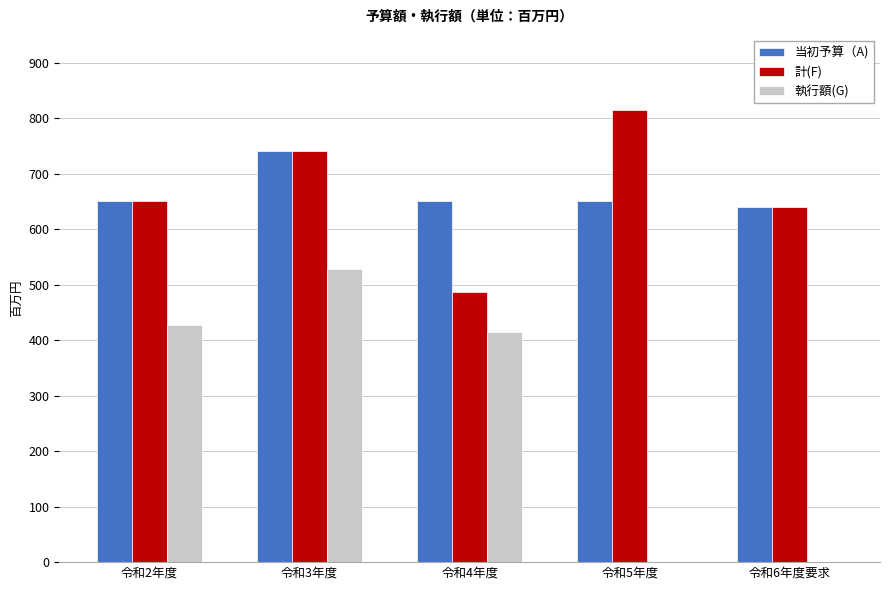

Reading left to right, what are all the values shown in this chart?

当初予算（A): 令和2年度=650	令和3年度=740	令和4年度=650	令和5年度=650	令和6年度要求=640
計(F): 令和2年度=650	令和3年度=740	令和4年度=486	令和5年度=814	令和6年度要求=640
執行額(G): 令和2年度=427	令和3年度=529	令和4年度=414	令和5年度=0	令和6年度要求=0